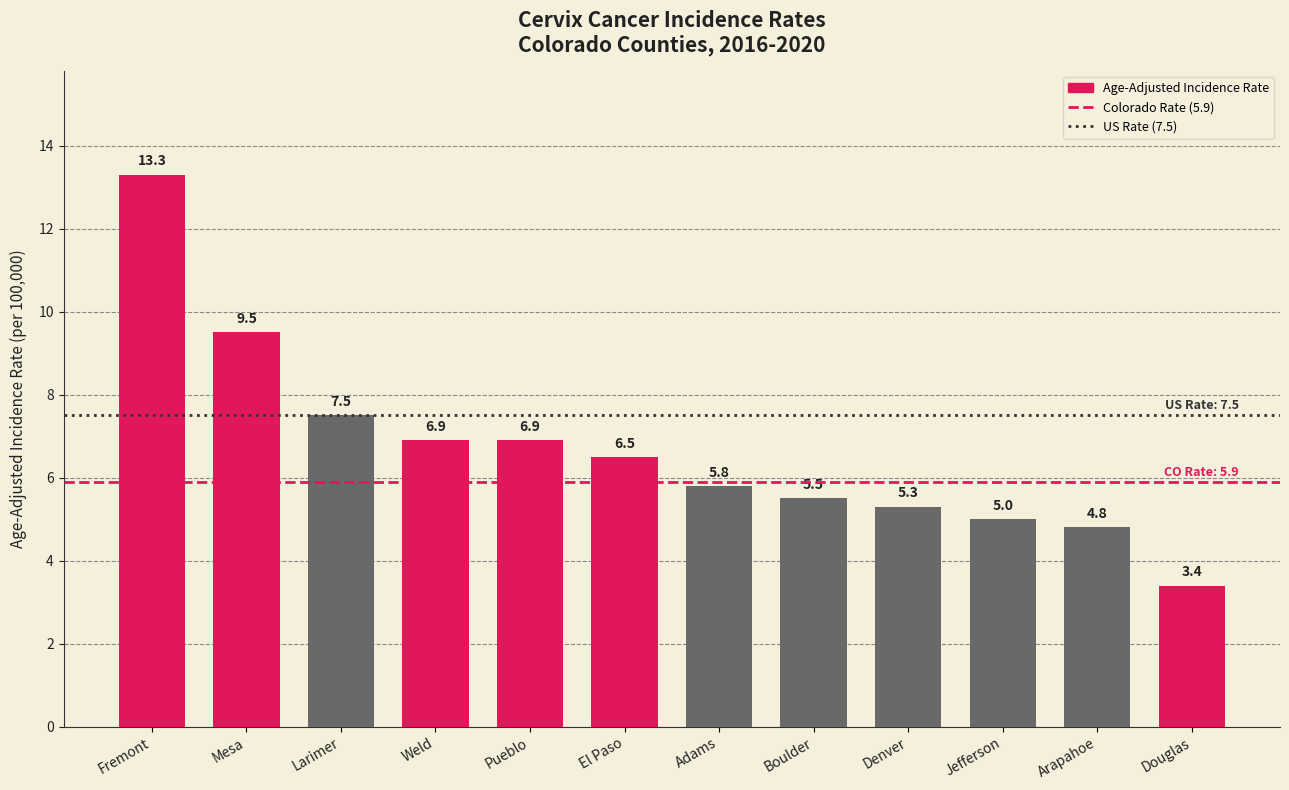

What is the smallest value displayed?

3.4